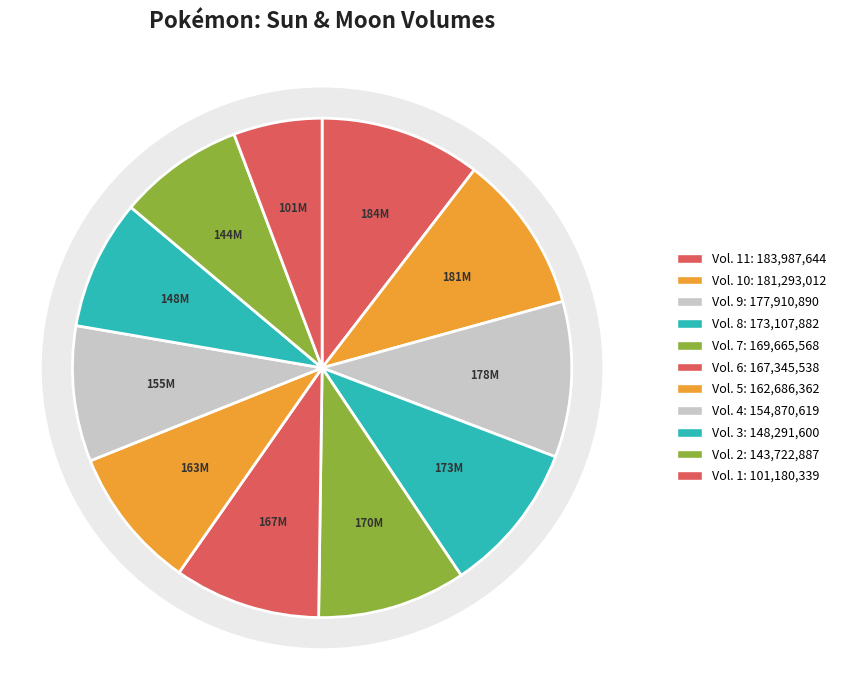

Combined, do Vol. 11 and Vol. 8 account for over 50%?

No